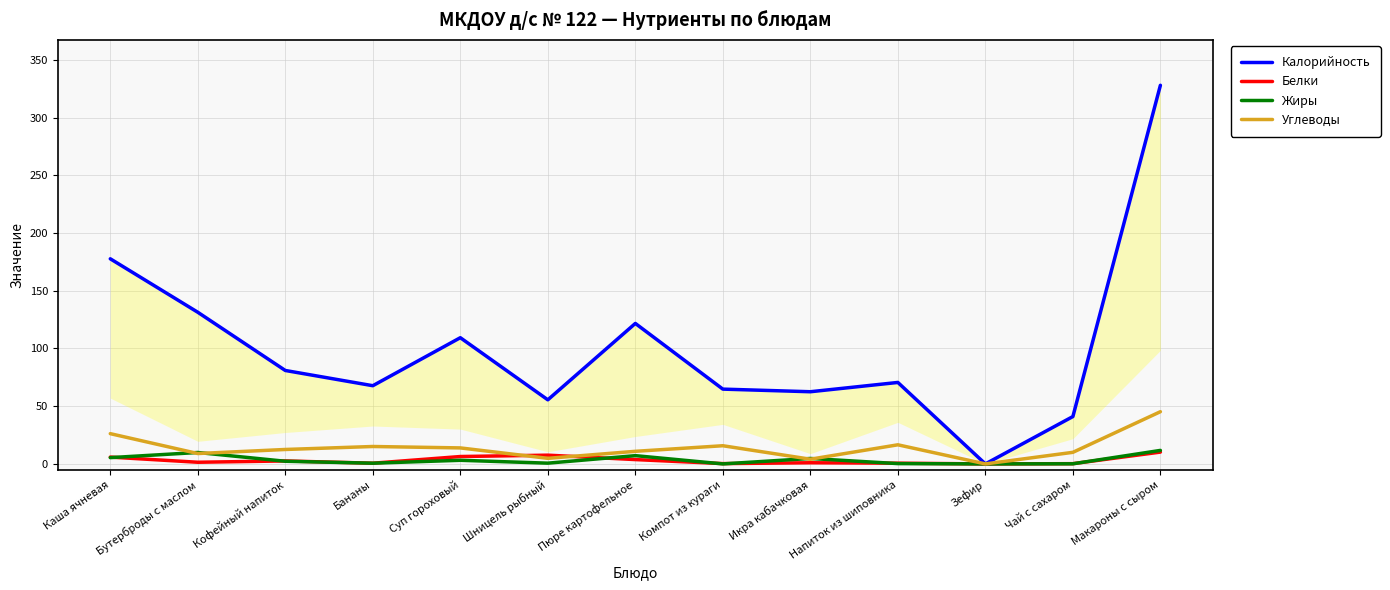

Where do Углеводы and Жиры first cross each other?

Каша ячневая and Бутерброды с маслом